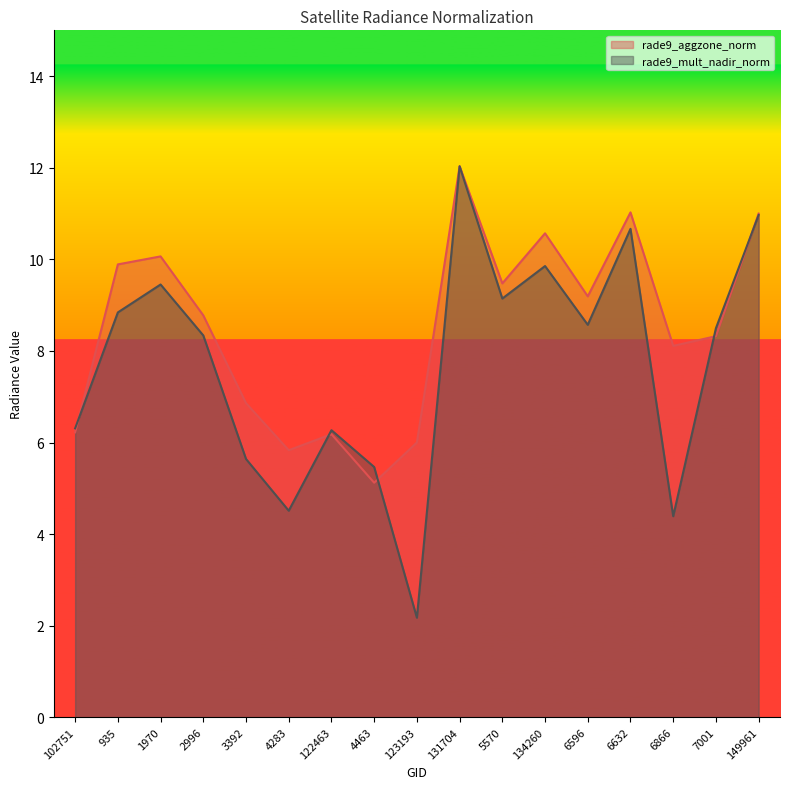

How many data points in rade9_aggzone_norm are less than 8?

6